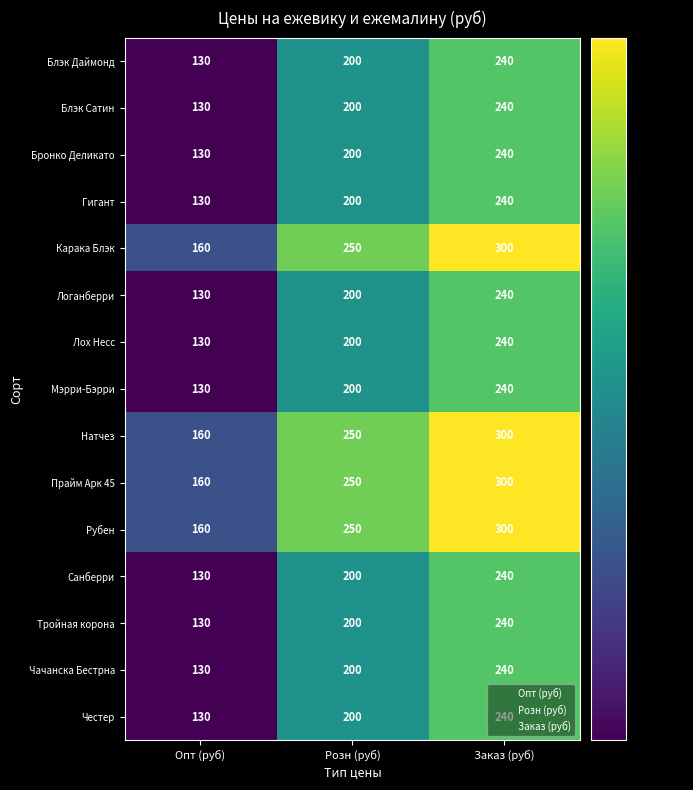

How many categories are shown in the chart?

3